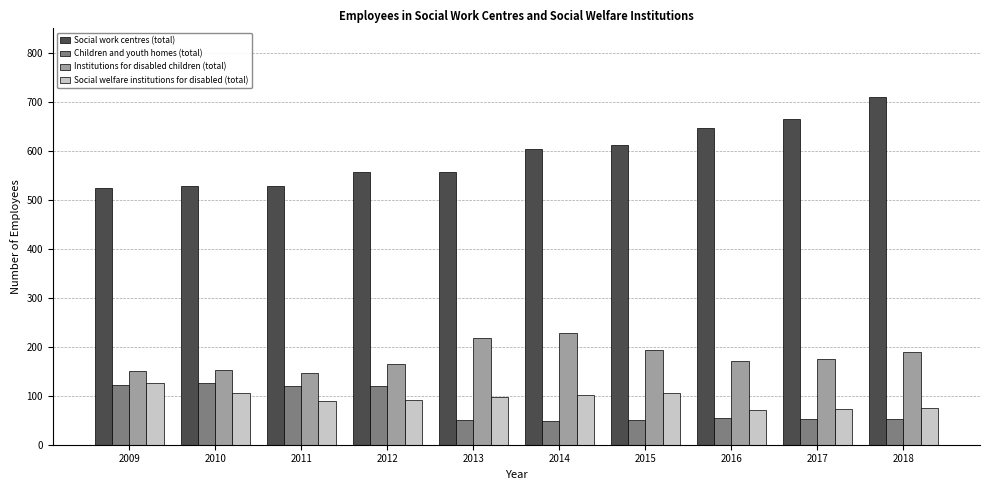

At how many categories does at least one series exceed 341?

10